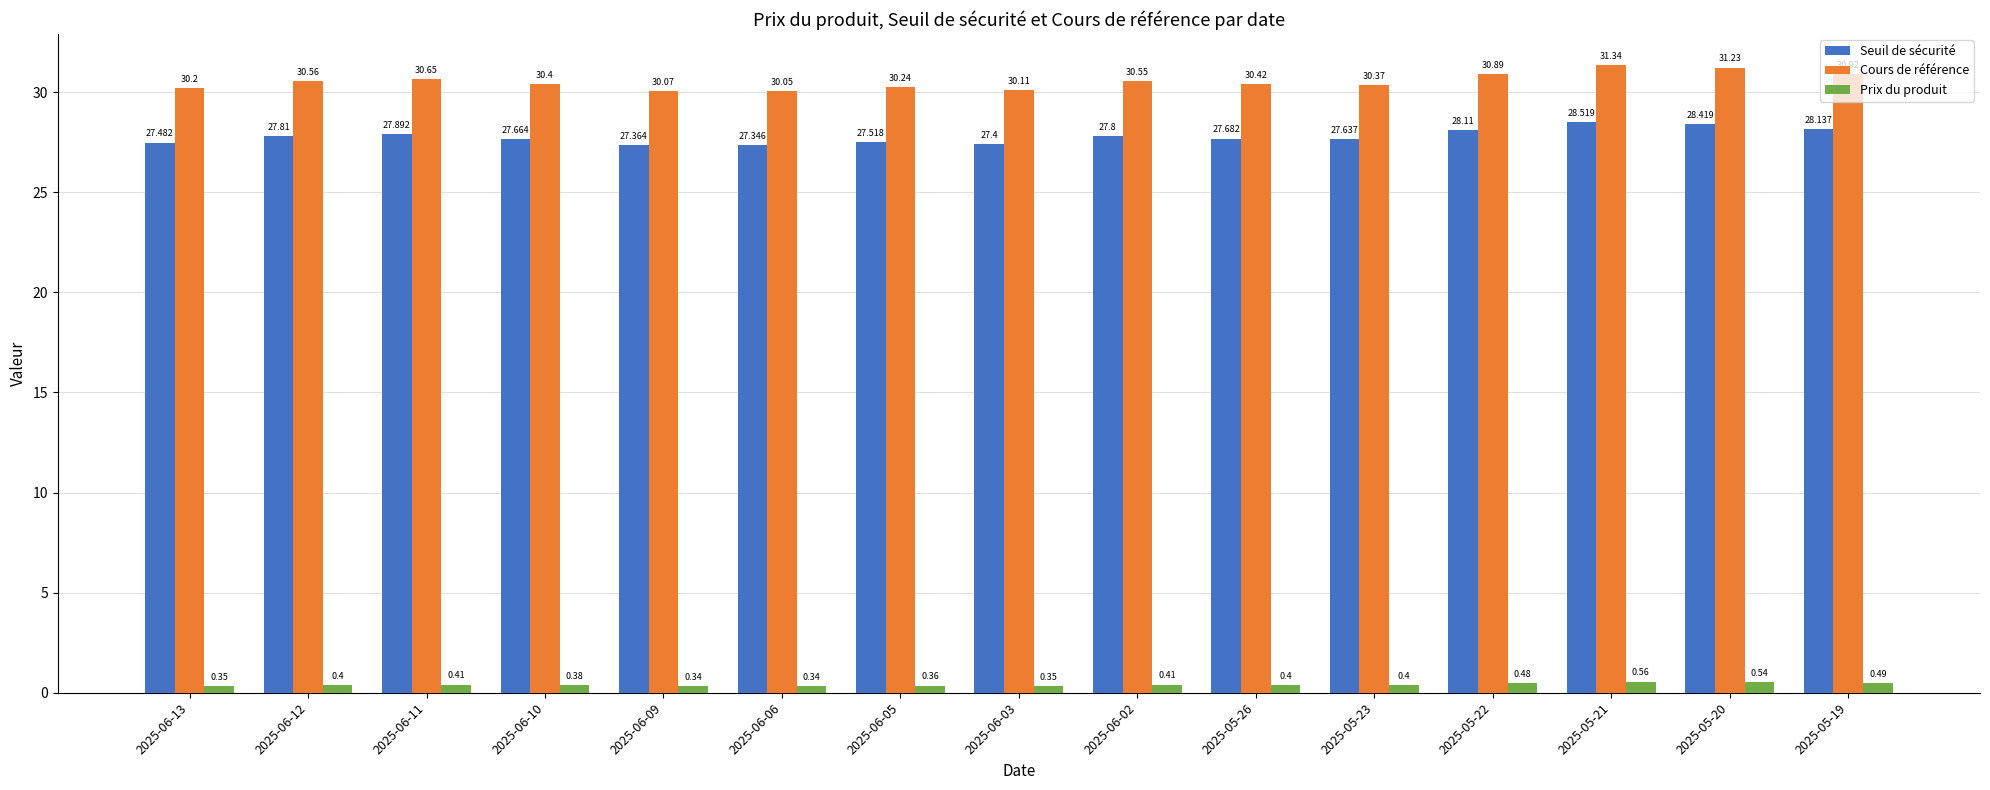

At 2025-06-05, list the series in order from largest to smallest.

Cours de référence, Seuil de sécurité, Prix du produit